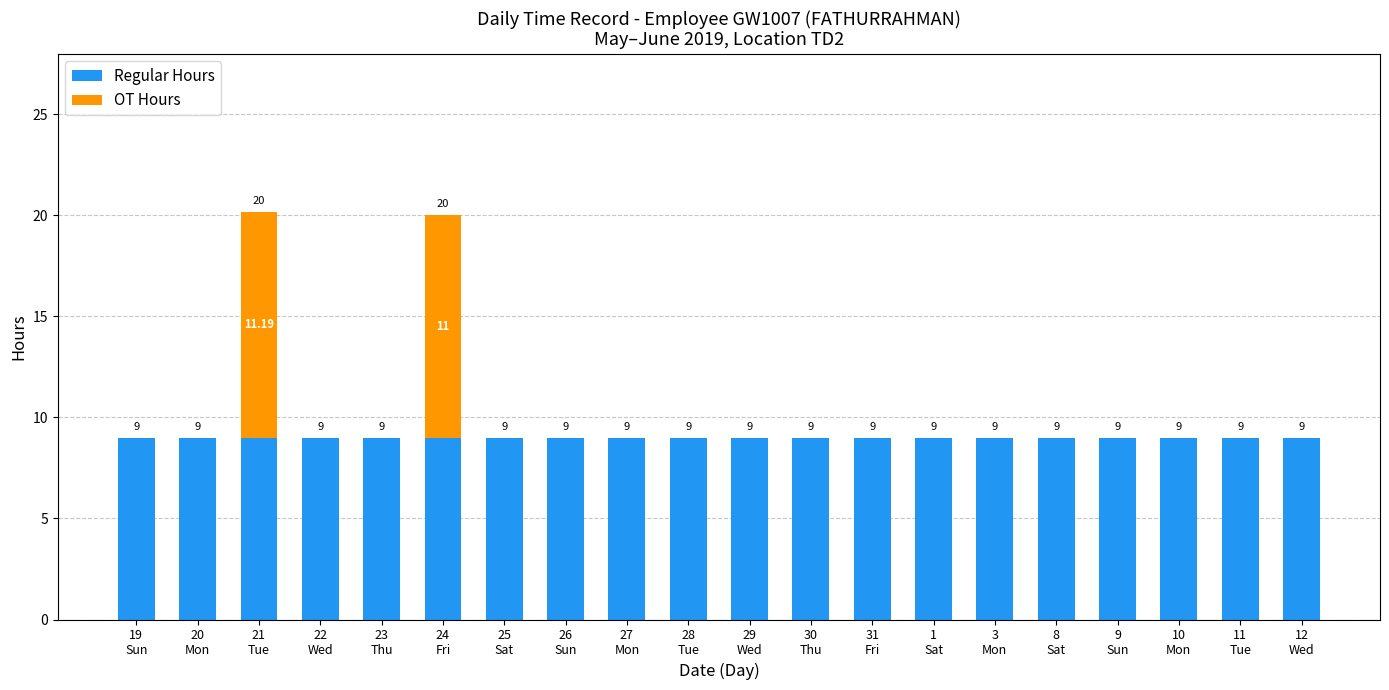

Are the bars grouped side by side (vs. stacked)?

No